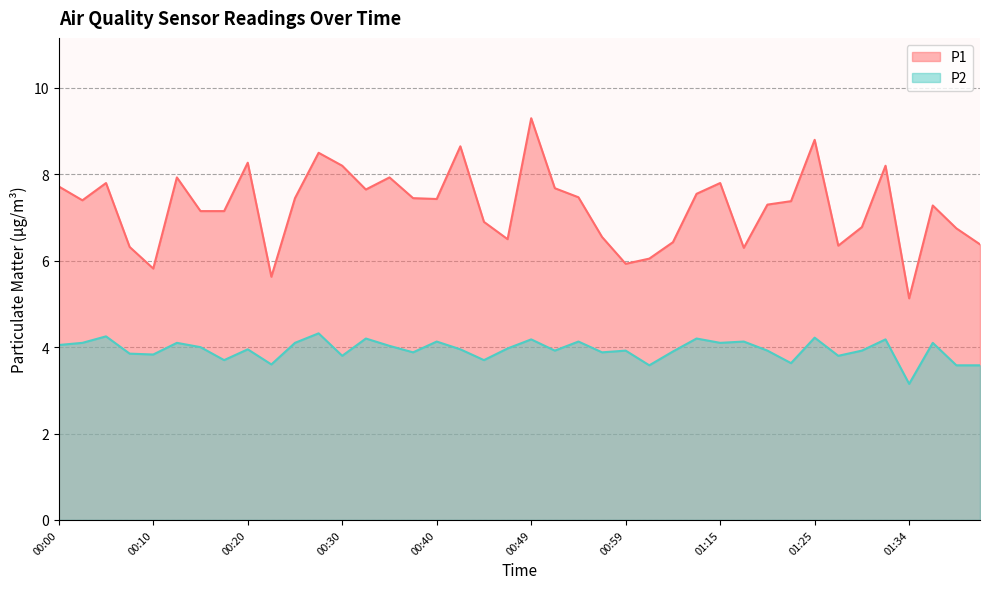

What is the value of the P2 point at the 17th from the left?

4.1